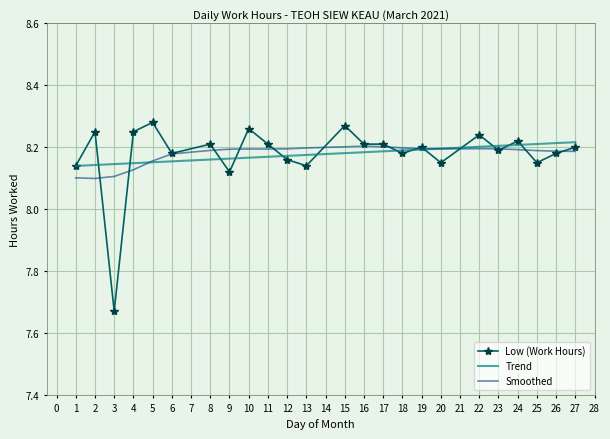

What is the ratio of the value at 22 to the value at 13?

1.0